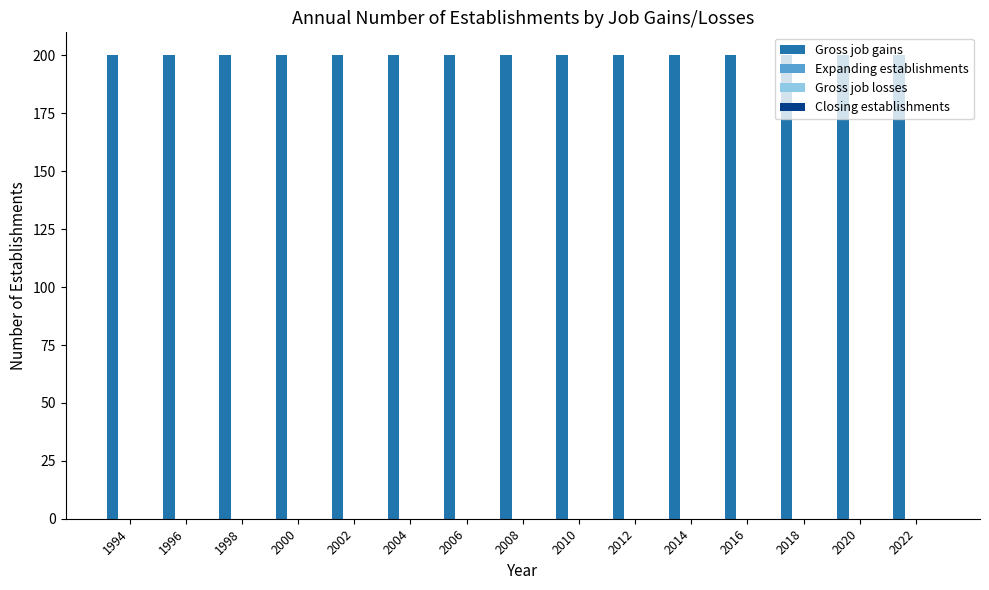

Rank the series at 2012 from lowest to highest value.

Expanding establishments, Gross job losses, Closing establishments, Gross job gains